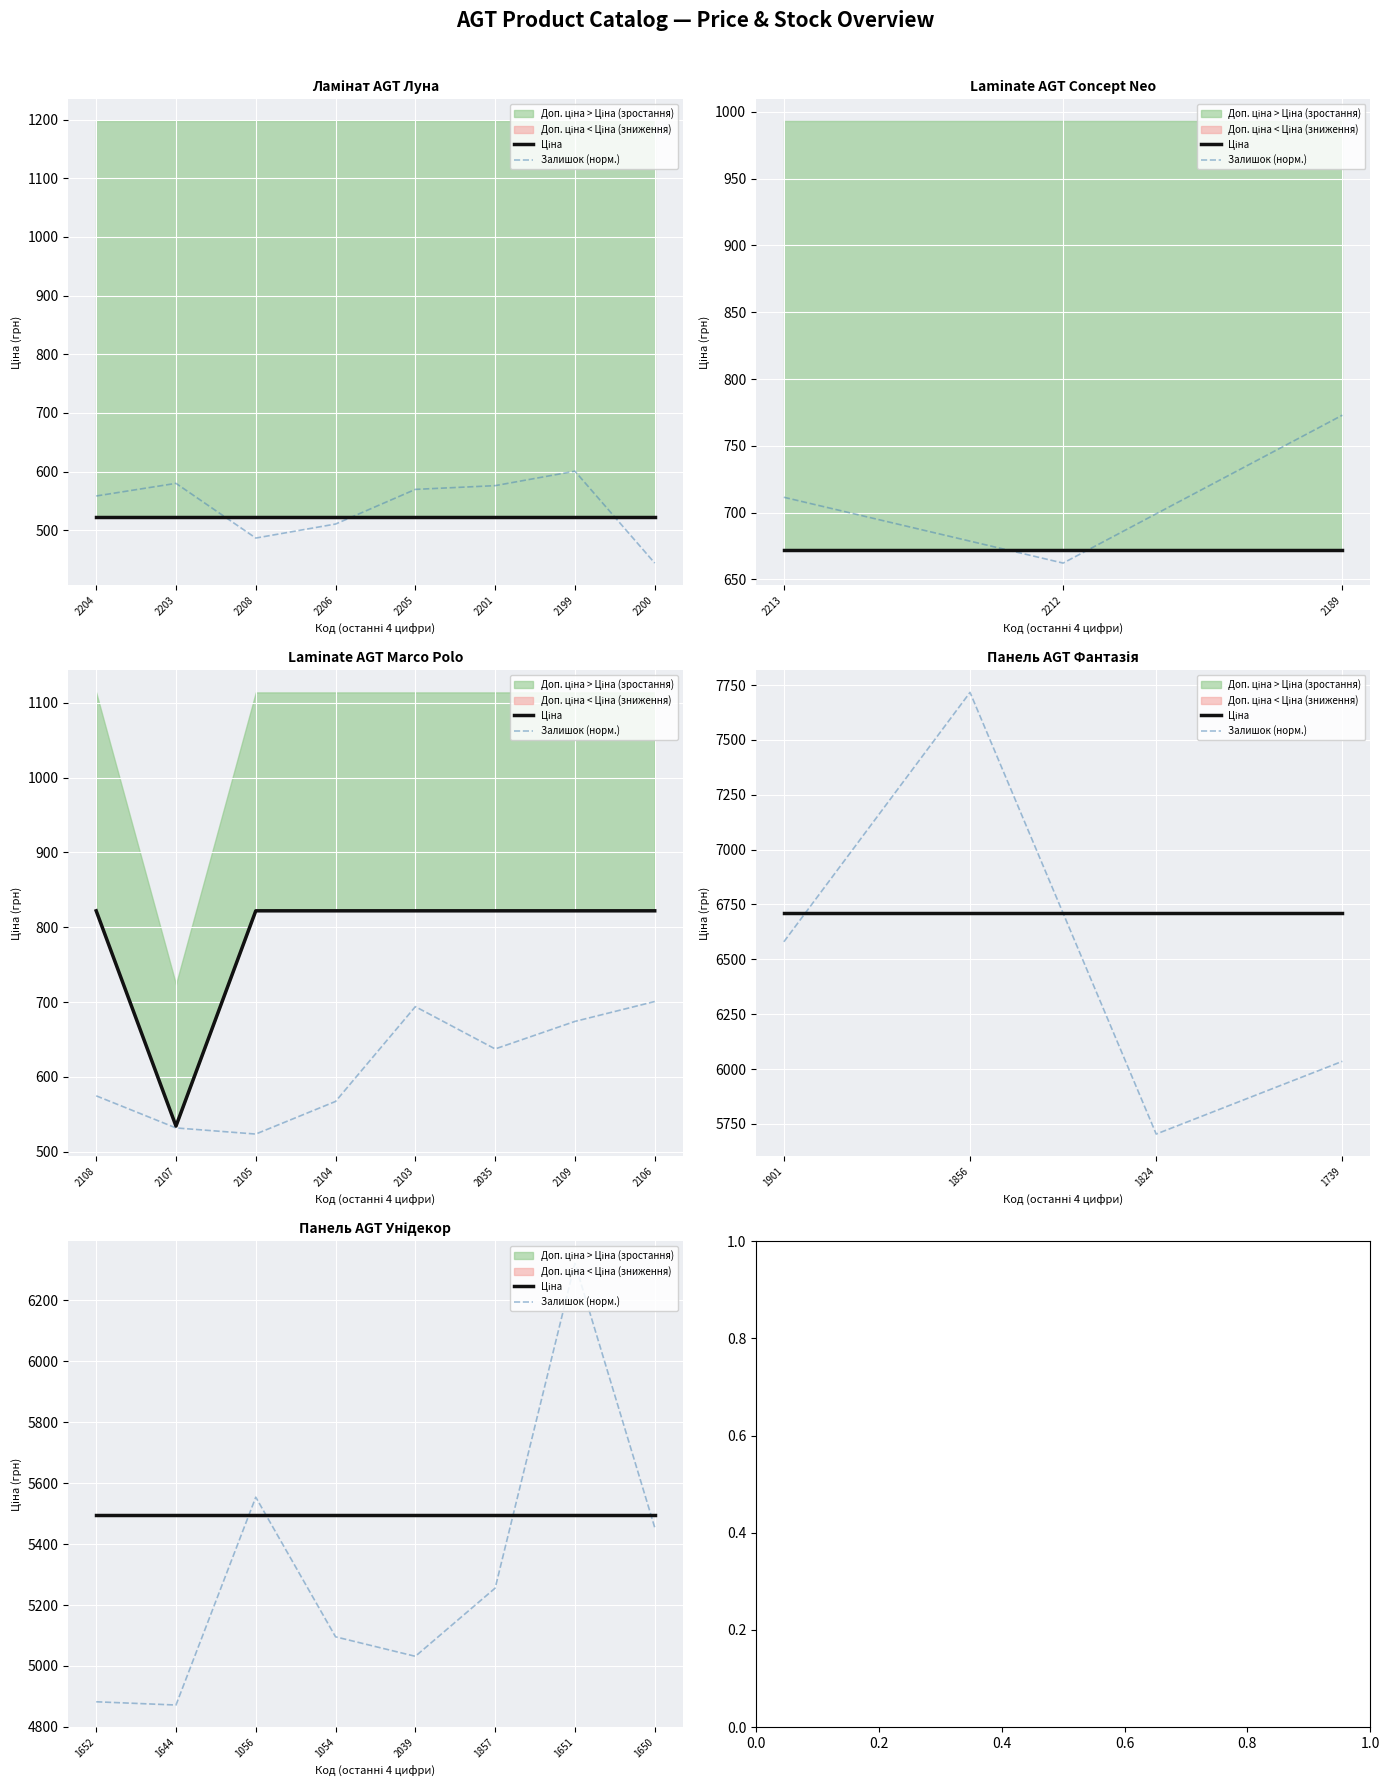

How many lines are shown in the chart?

2